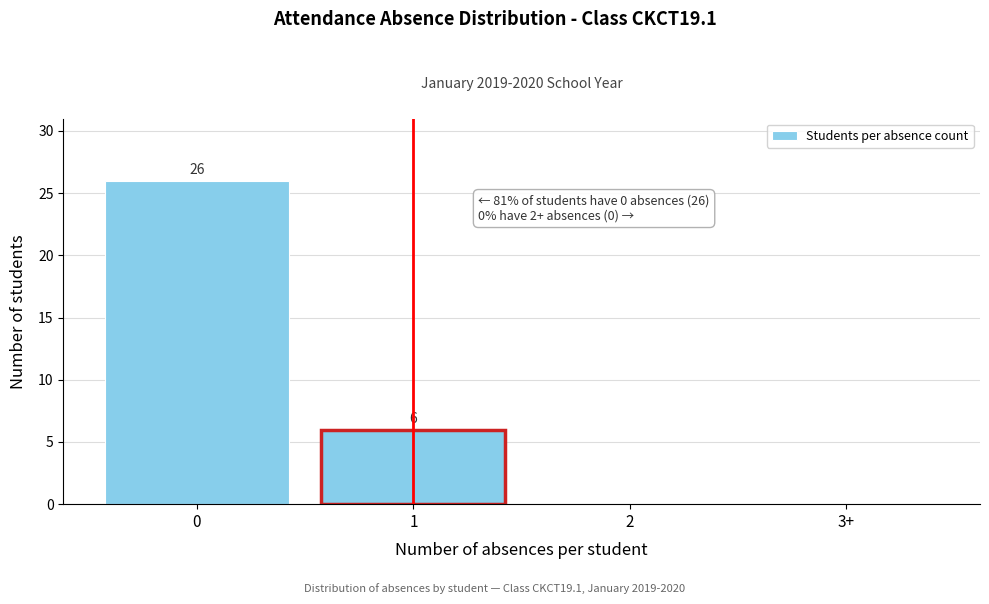

Reading left to right, extract all data points from this chart.

0=26	1=6	2=0	3+=0